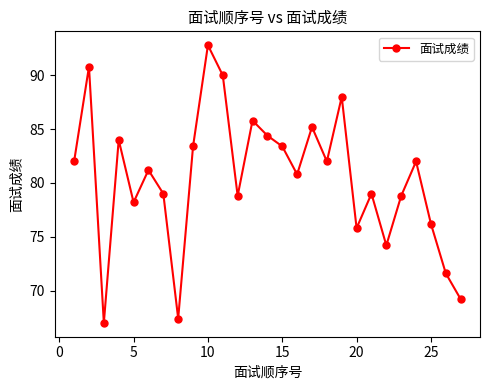

How many interior local peaks (higher than both neighbors) does the data have?

9